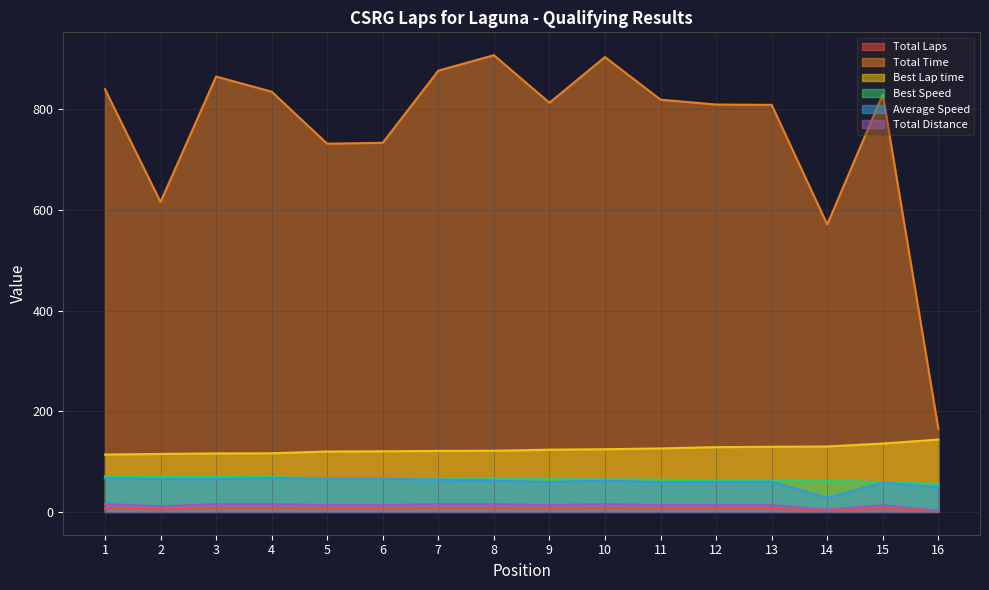

In Average Speed, how many points are lower than both neighbors (excluding endpoints)?

4